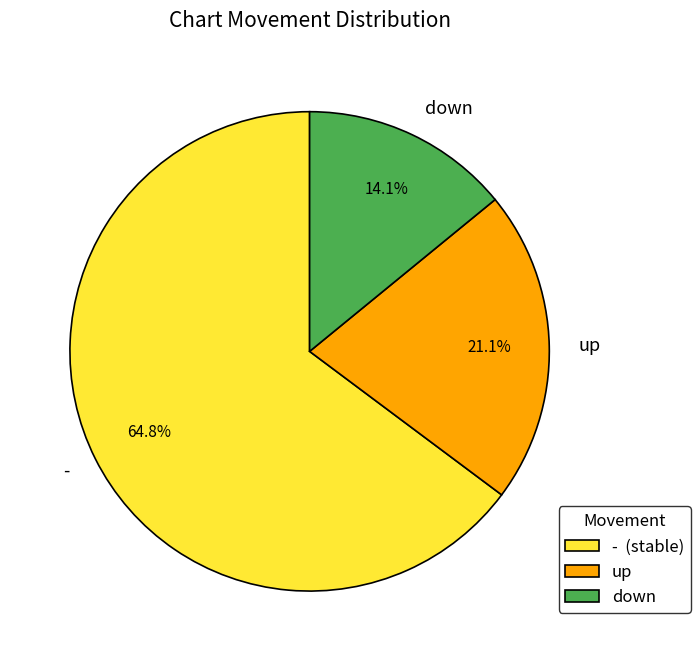

Which slice is the largest?

-